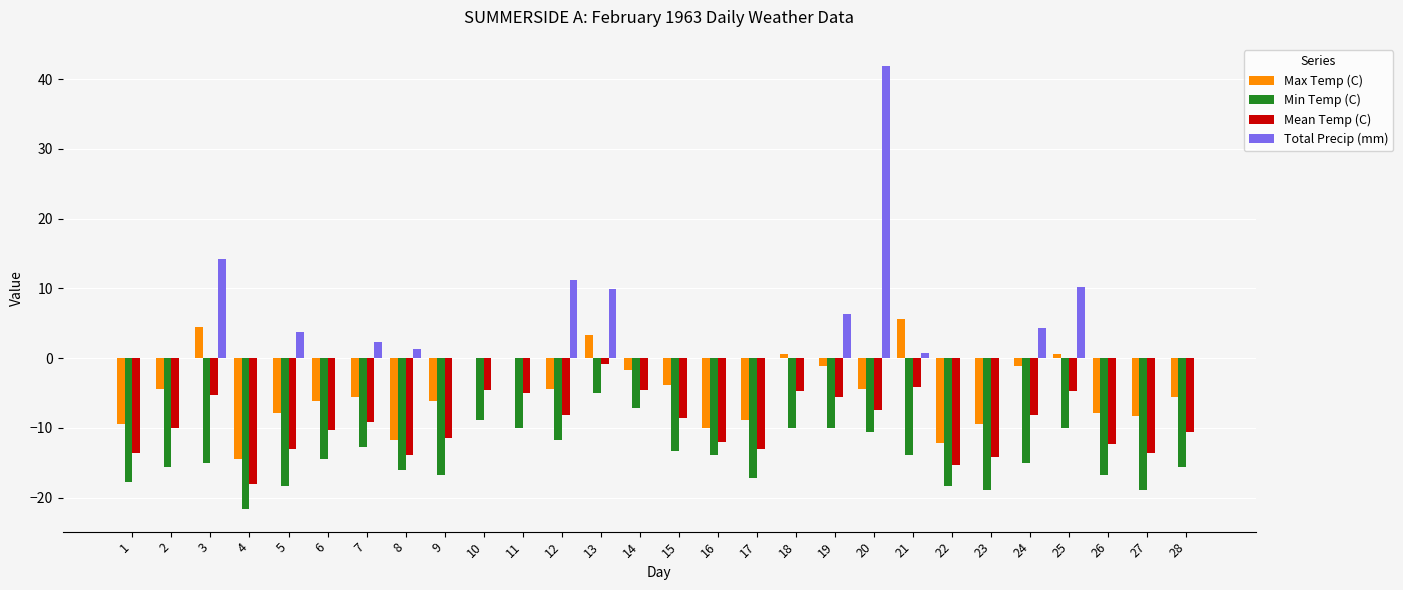

Which series has the largest total across all categories?

Total Precip (mm)